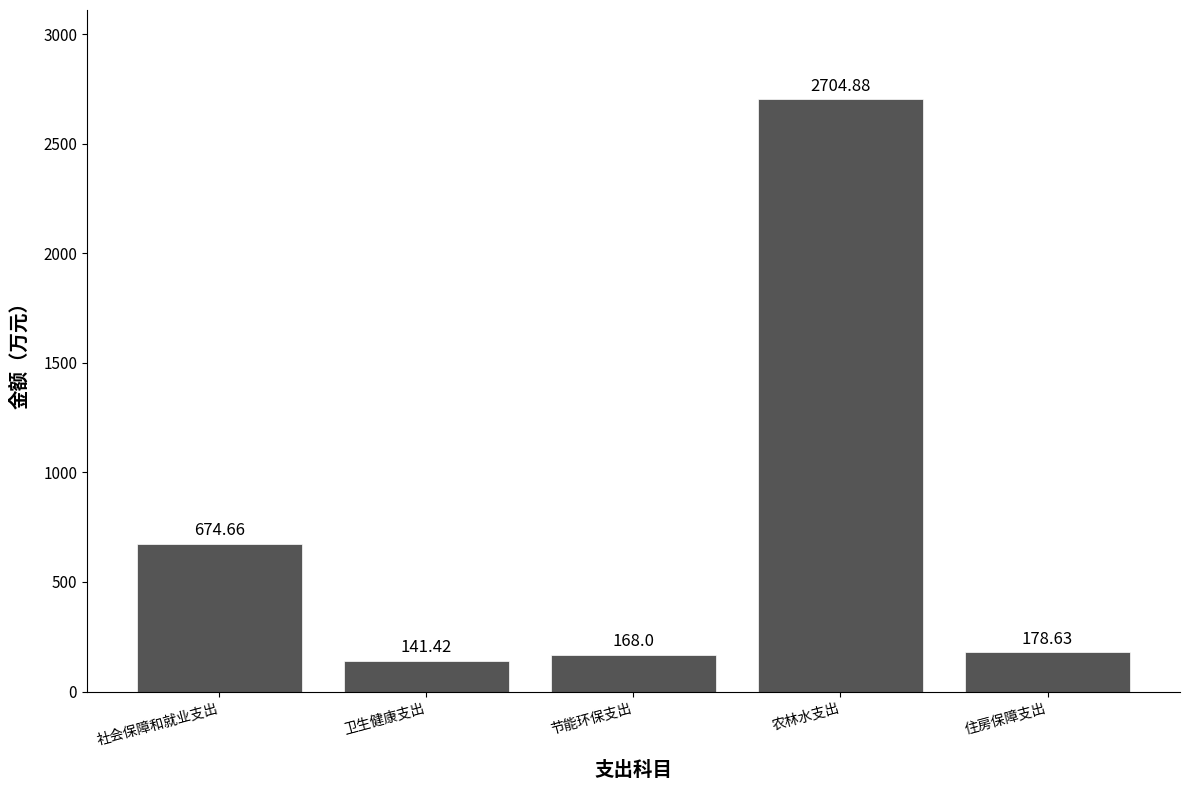

Rank the categories by value from lowest to highest.

卫生健康支出, 节能环保支出, 住房保障支出, 社会保障和就业支出, 农林水支出